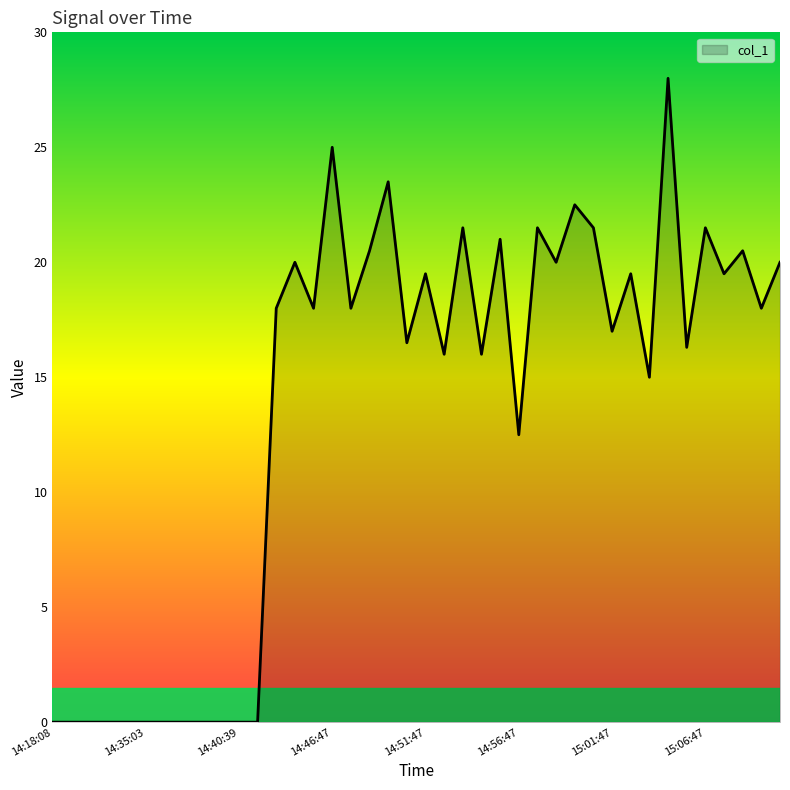

What is the greatest value displayed?

28.0